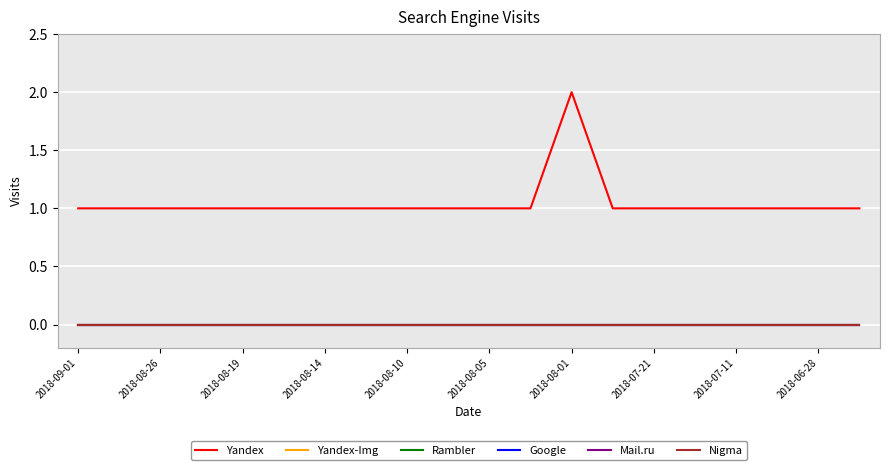

Is this an area chart (filled region under the line)?

No